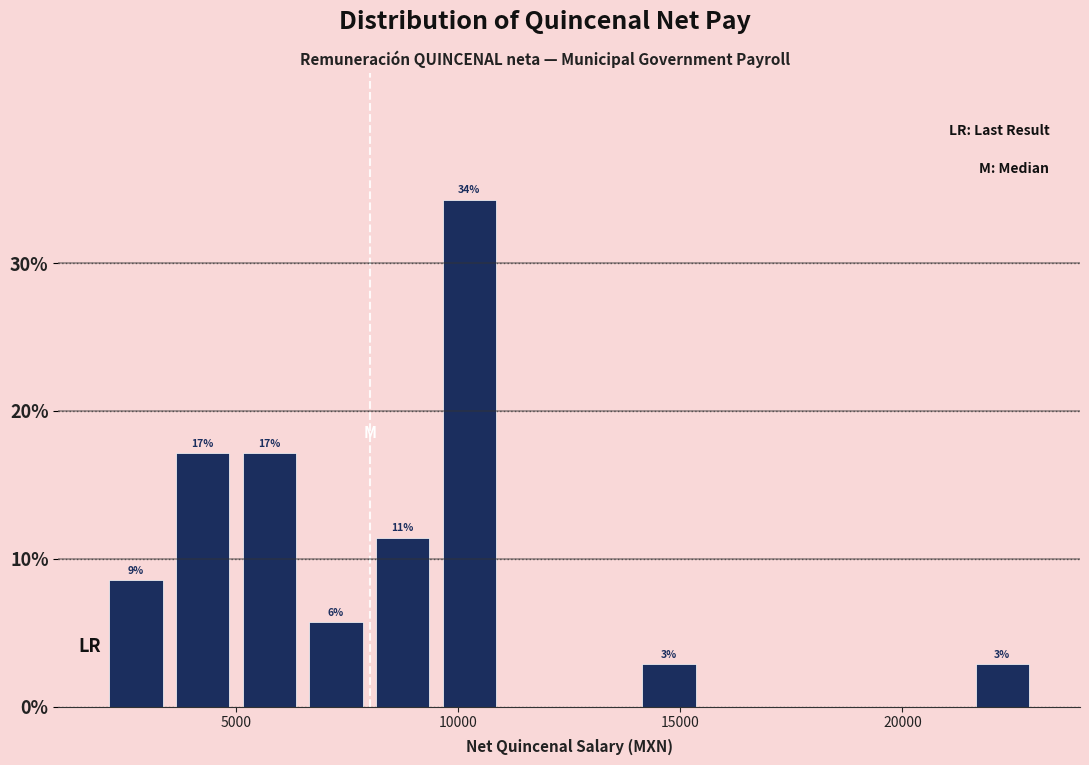

Read against the x-axis, roughly where is the centre of the tallest bar?

10500